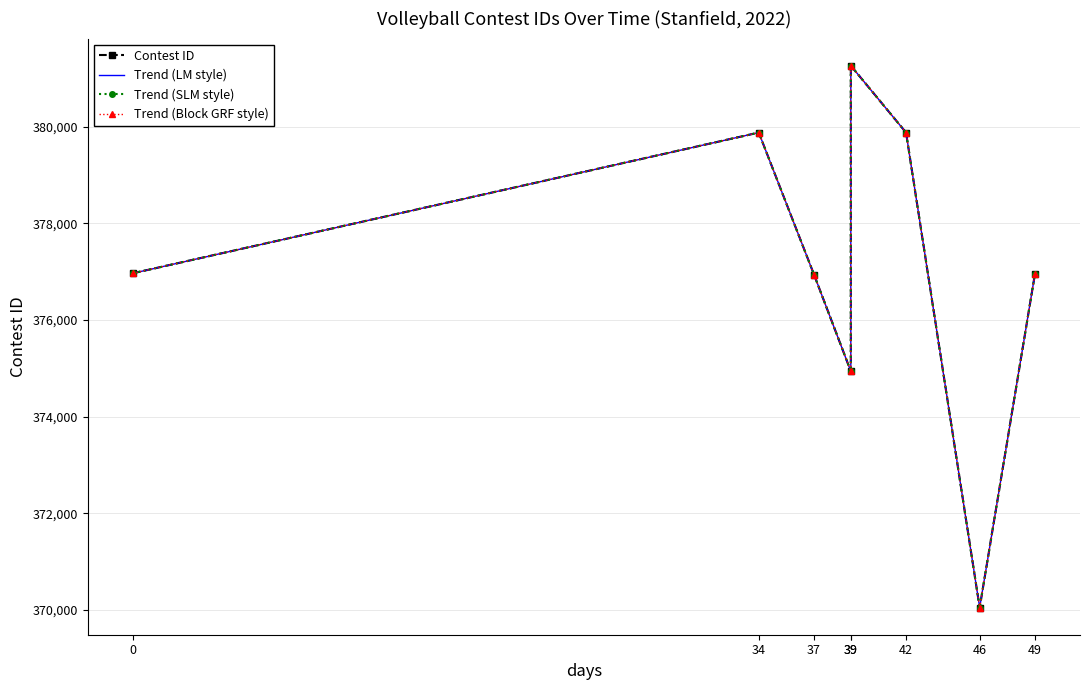

True or false: Contest ID and Trend (Block GRF style) cross at least once.

False